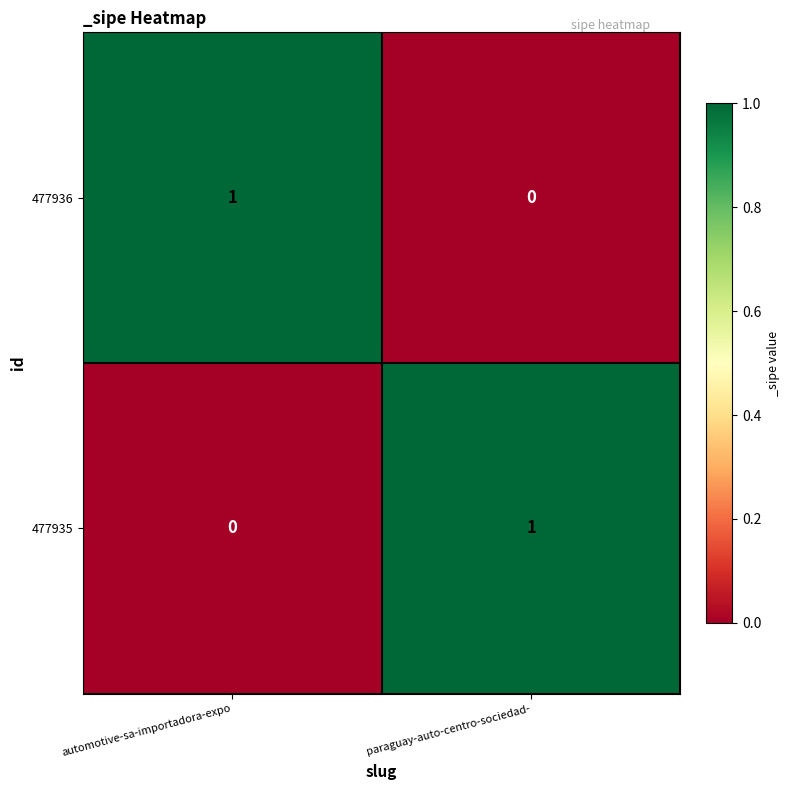

True or false: 477936 has a value of 1 at automotive-sa-importadora-expo.

True